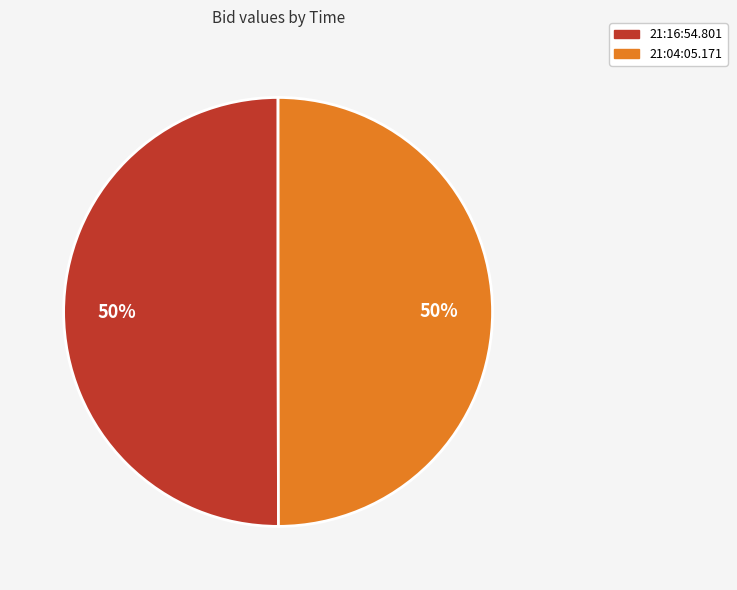

To the nearest percent, what is the average slice percentage?

50%